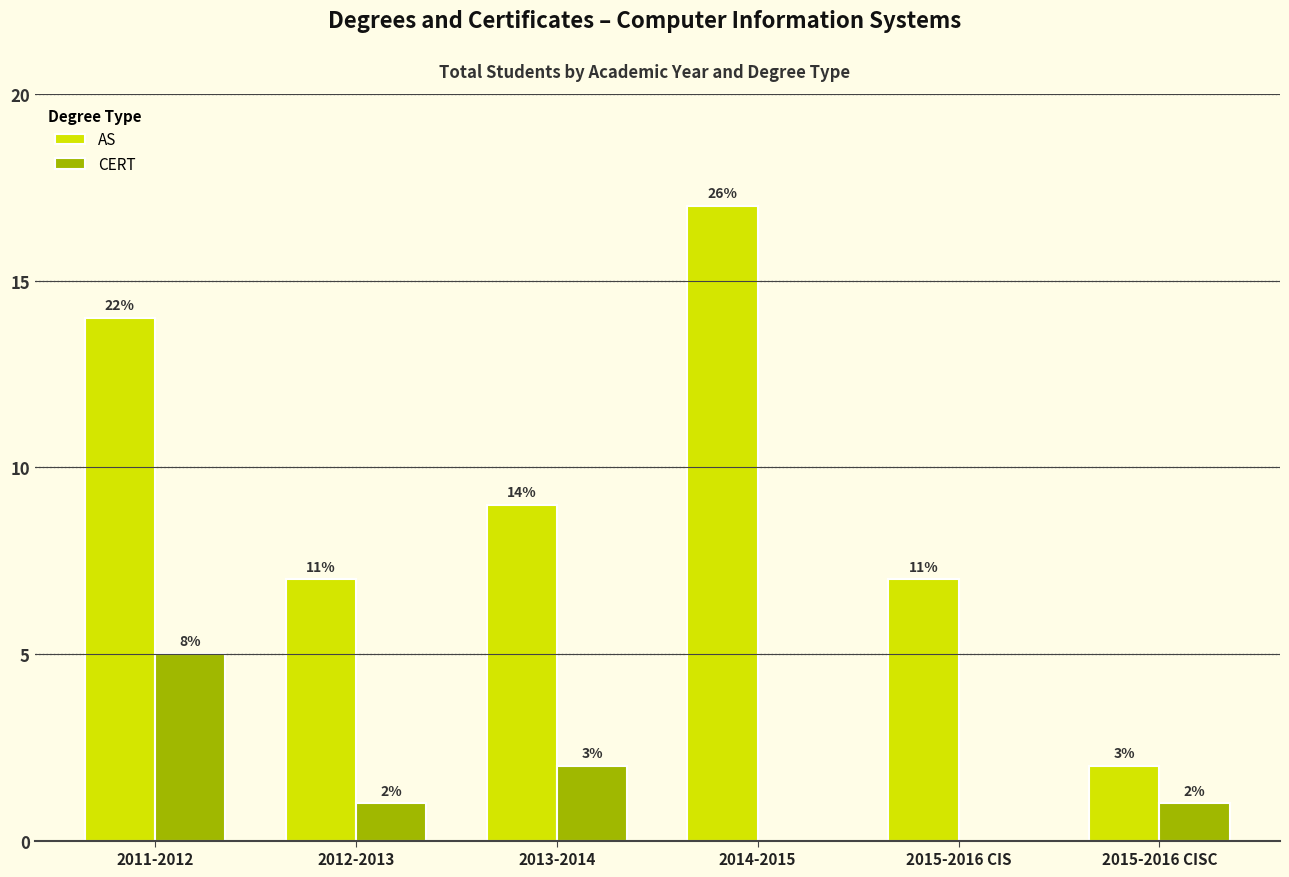

Are the bars grouped side by side (vs. stacked)?

Yes